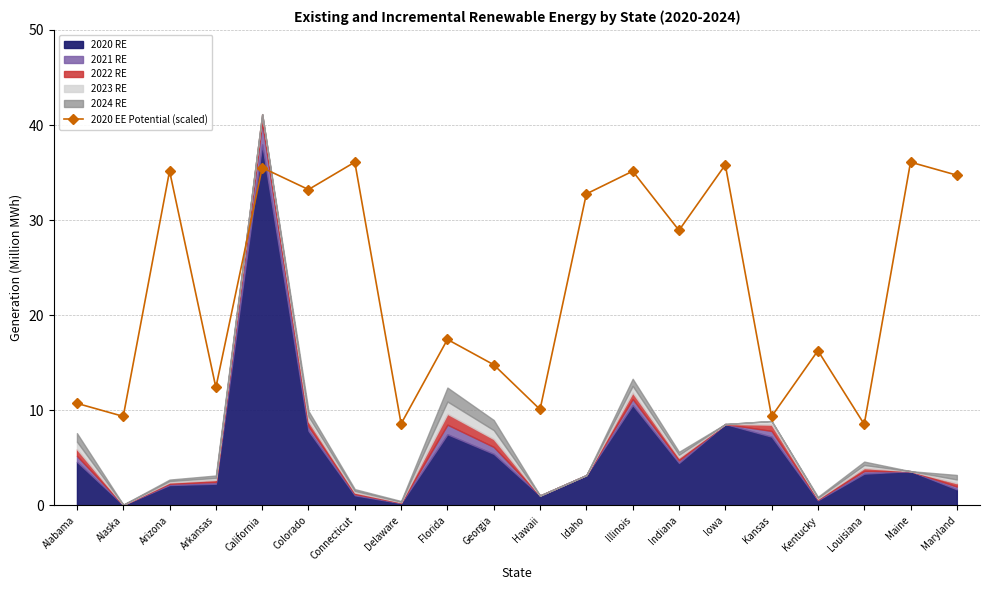

True or false: 2020 EE Potential (scaled) has a value of 10.1 at Hawaii.

True